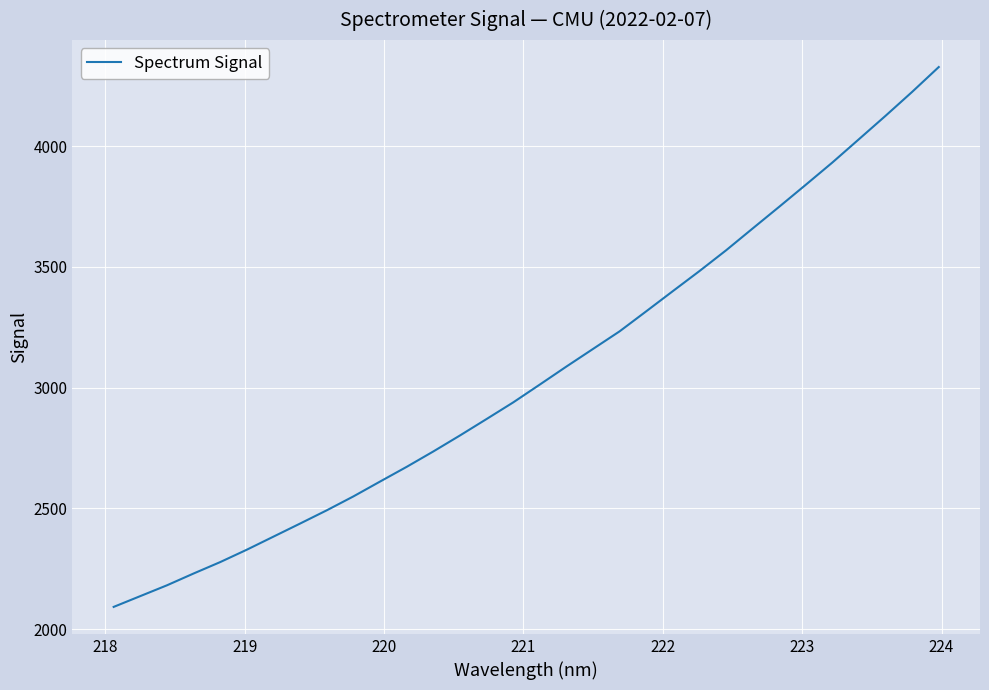

What is the difference between the maximum and minimum values?

2234.7